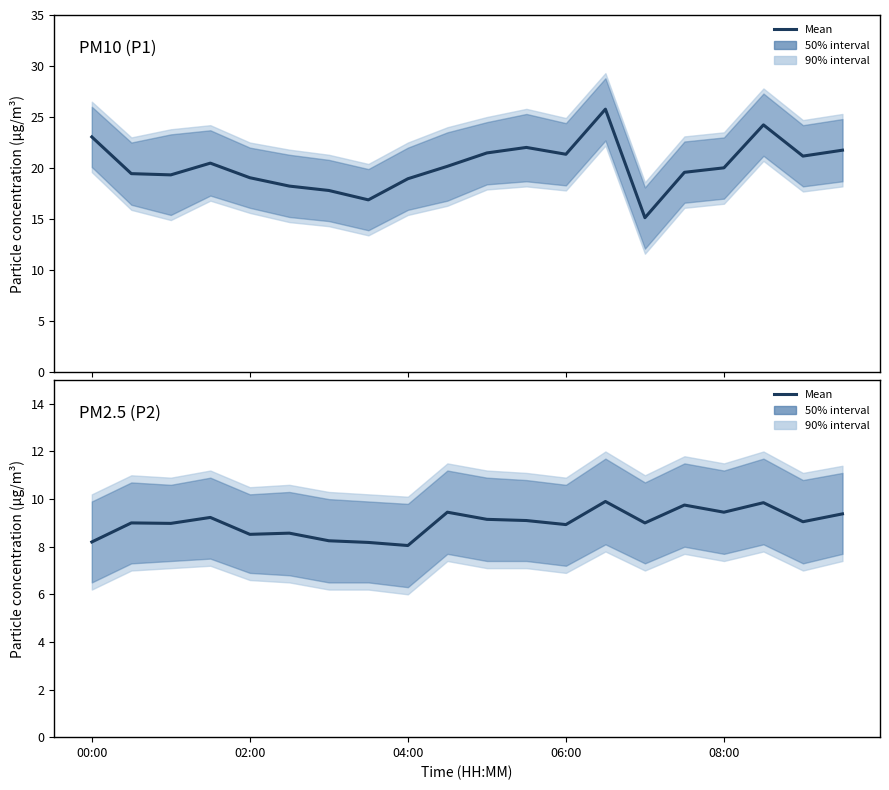

How many lines are shown in the chart?

2